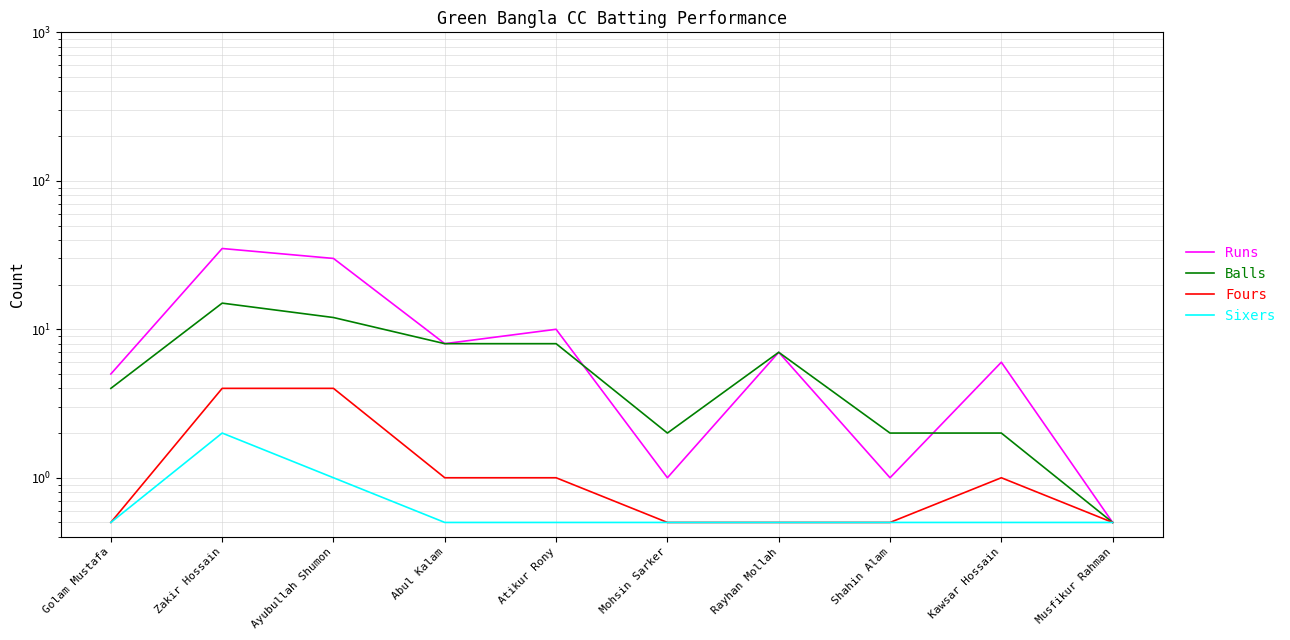

At which category does Balls reach its first local peak?

Zakir Hossain